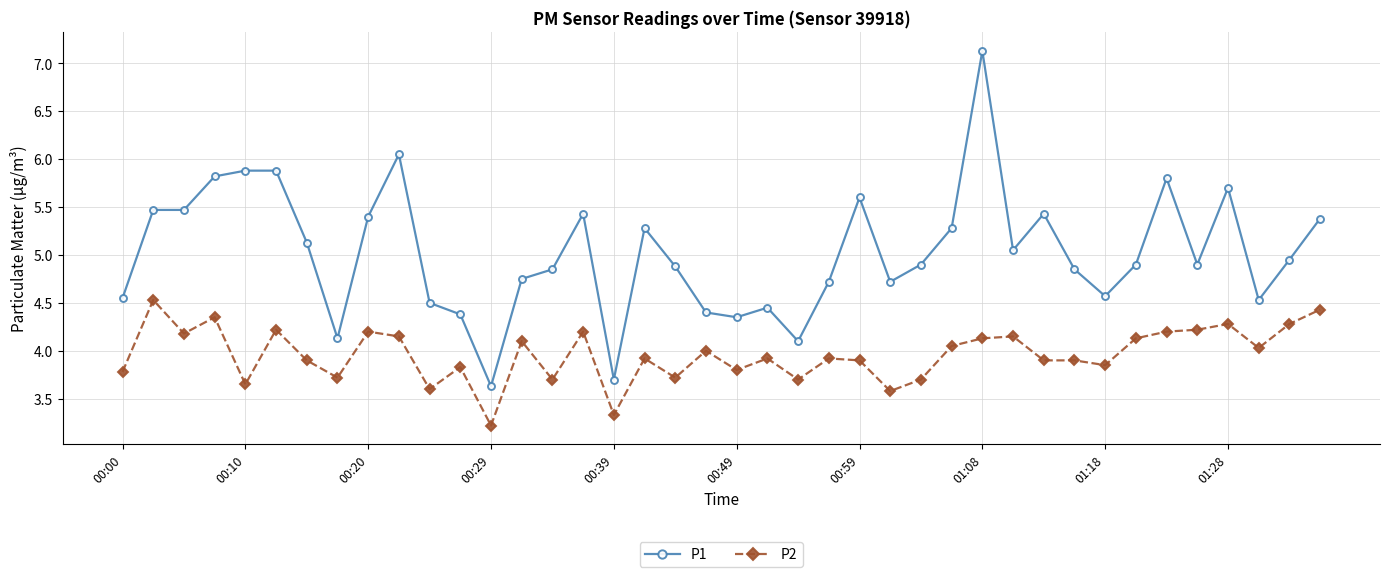

True or false: P2 has more than 1 interior local peaks.

True